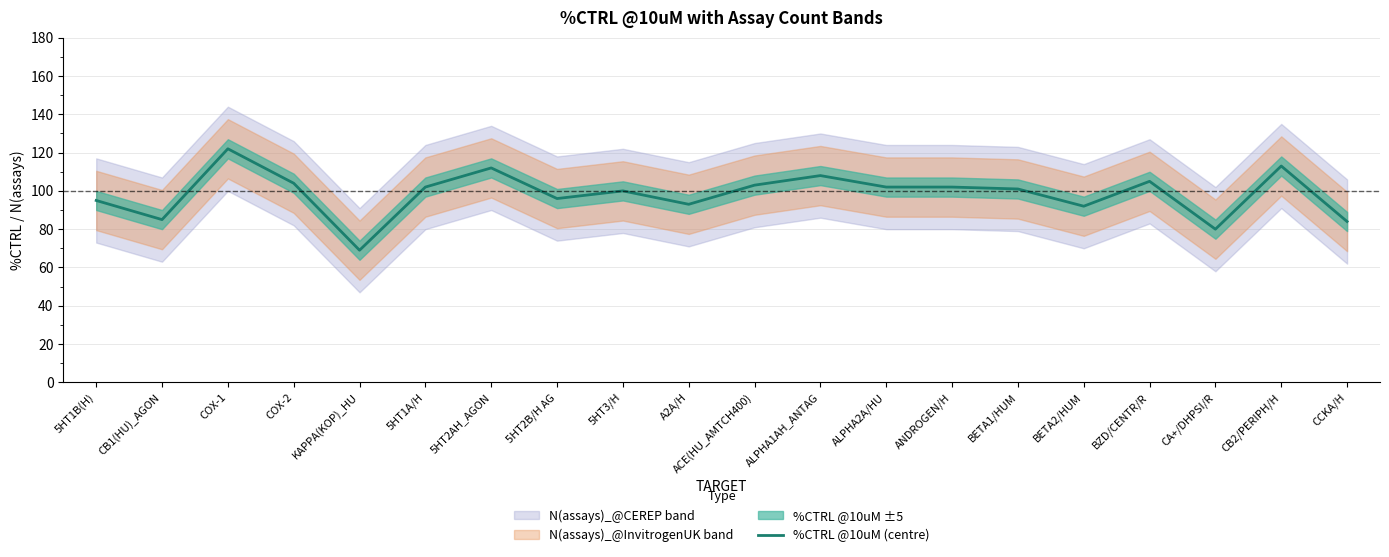

What is the label of the 10th point from the right?

ACE(HU_AMTCH400)